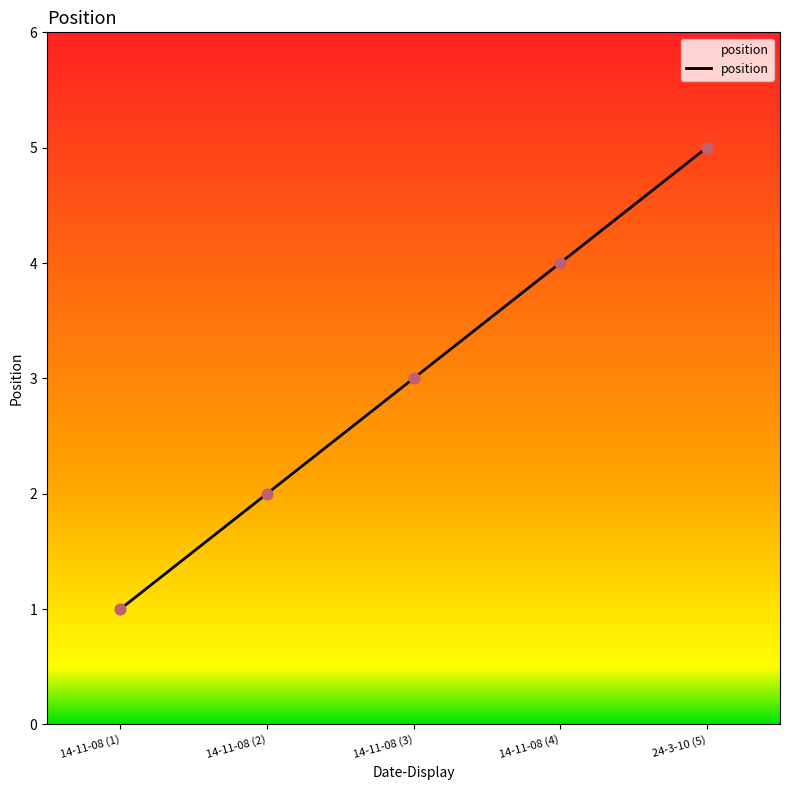

What is the ratio of the value at 14-11-08 (3) to the value at 24-3-10 (5)?

0.6